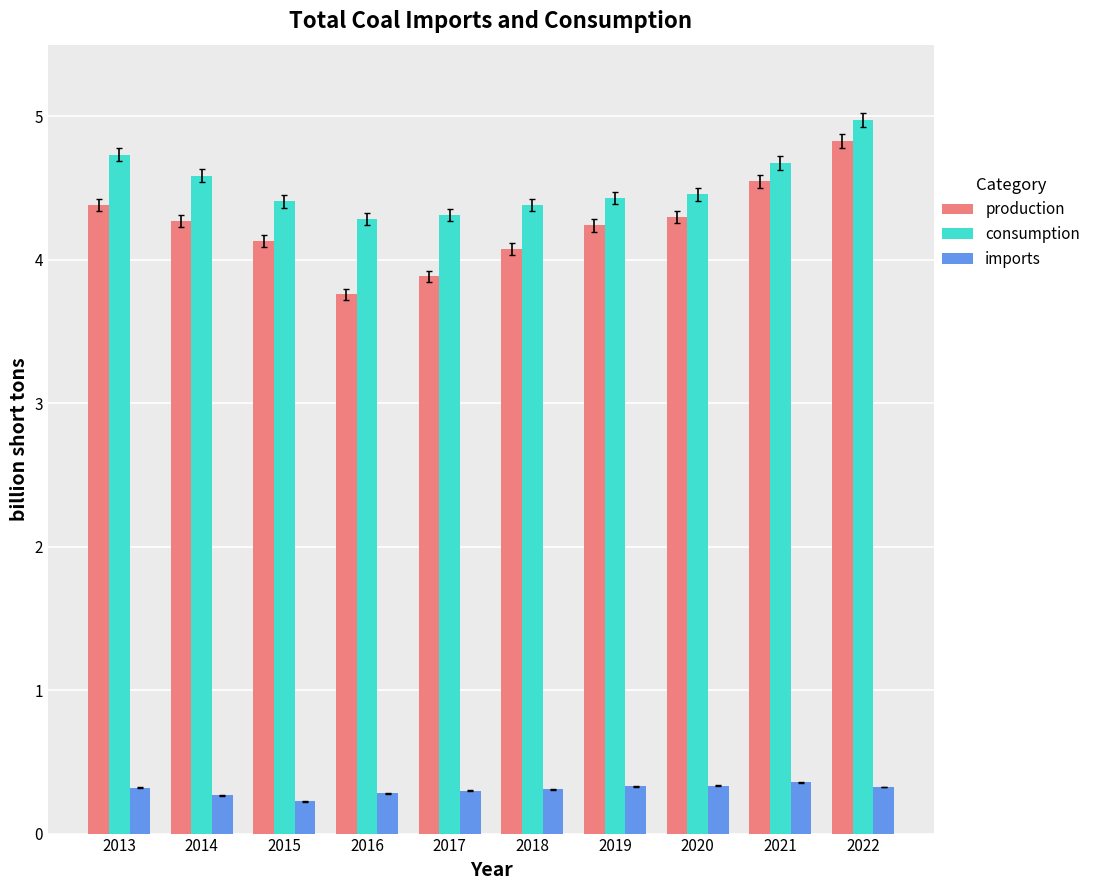

What is the difference between the consumption values at 2020 and 2021?

0.2